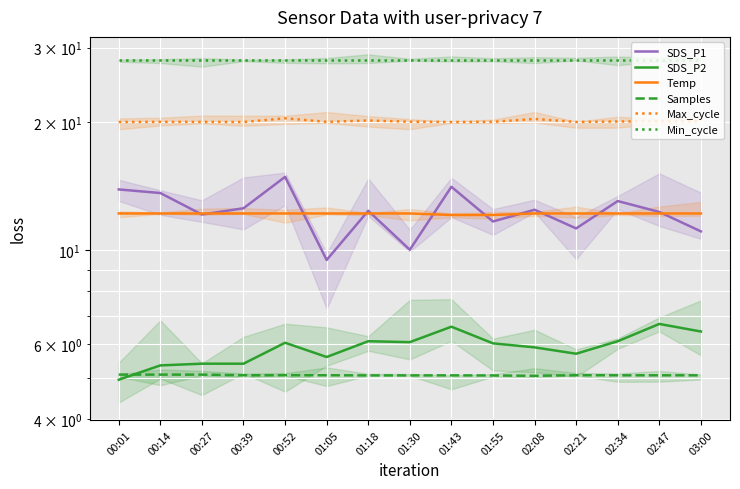

True or false: Max_cycle and Min_cycle cross at least once.

False